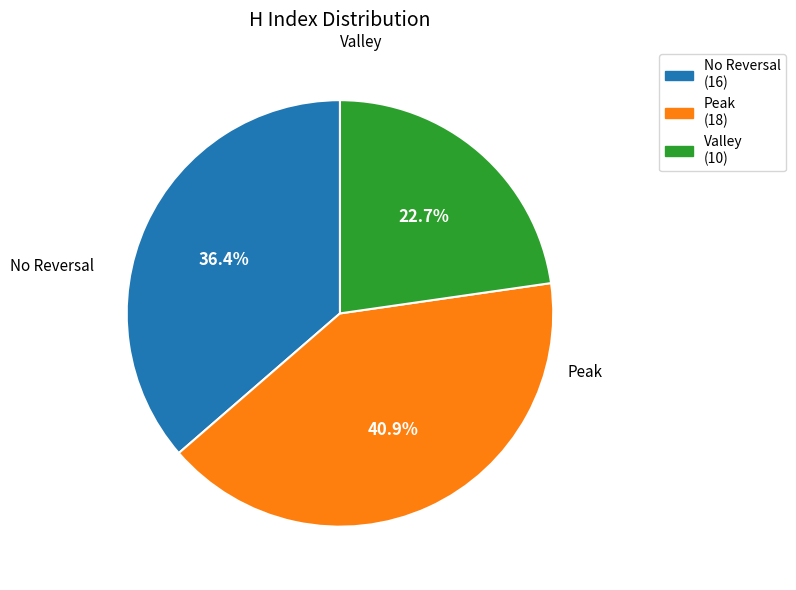

Does any single category account for the majority?

No